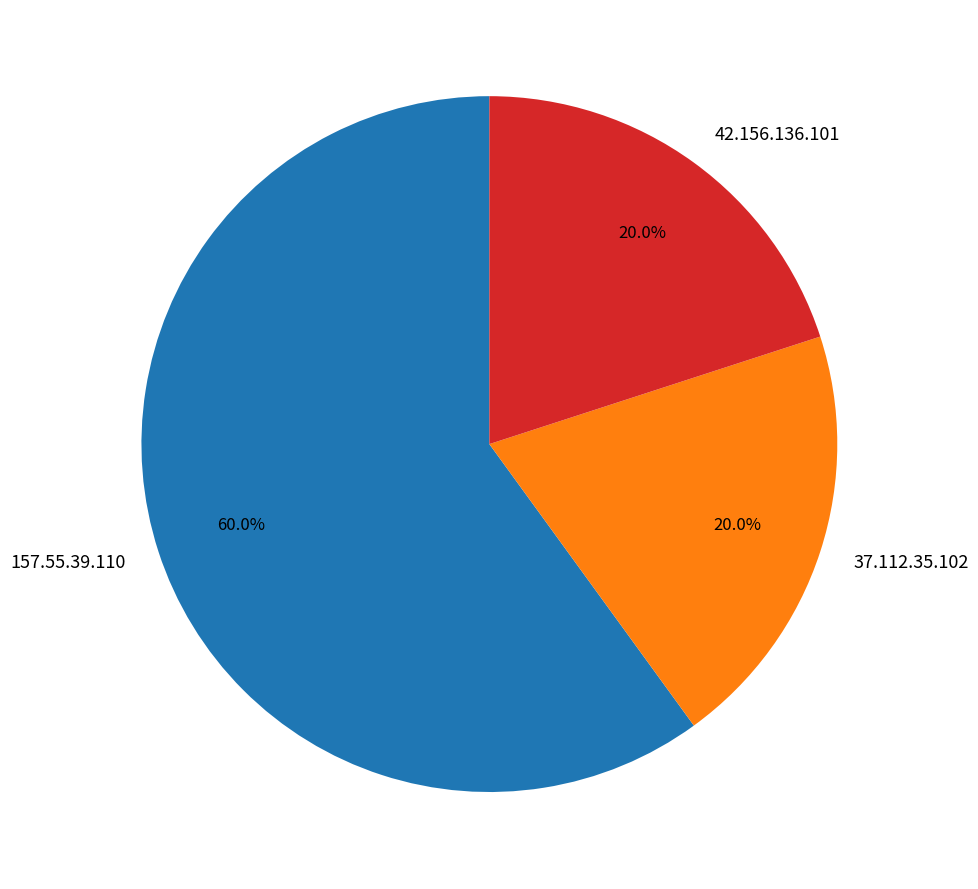

Do 37.112.35.102 and 42.156.136.101 together represent more than half of the pie?

No